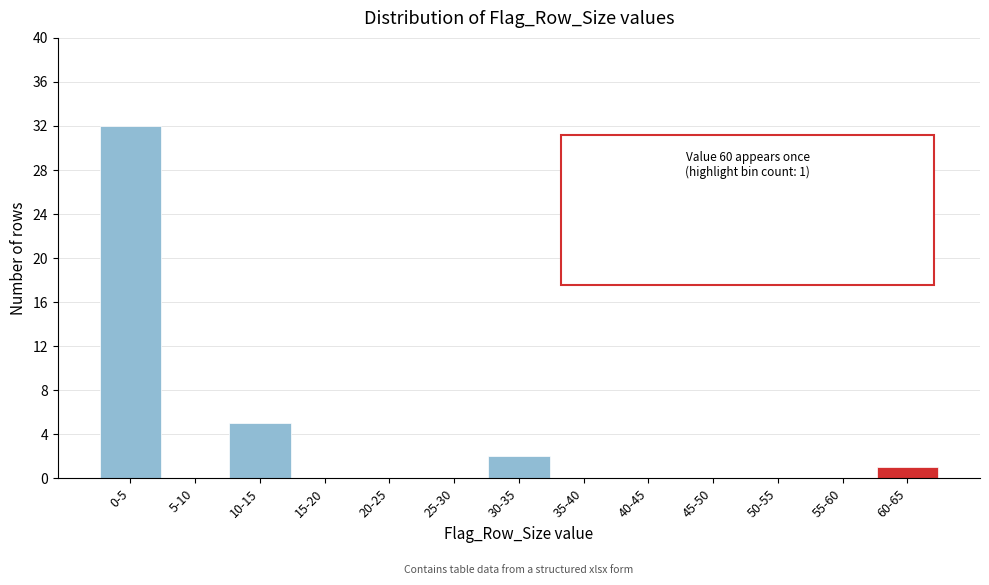

Reading right to left, what are all the values shown in this chart?

60-65=1	55-60=0	50-55=0	45-50=0	40-45=0	35-40=0	30-35=2	25-30=0	20-25=0	15-20=0	10-15=5	5-10=0	0-5=32